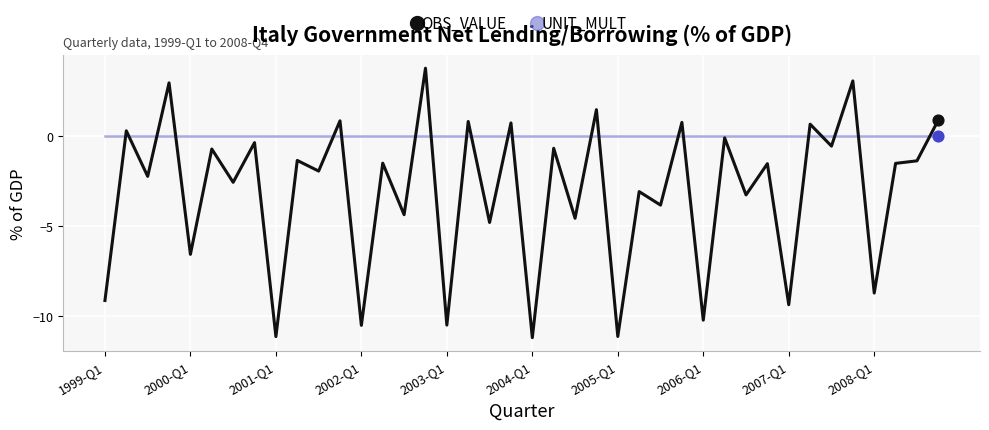

Which series has the largest total across all categories?

UNIT_MULT